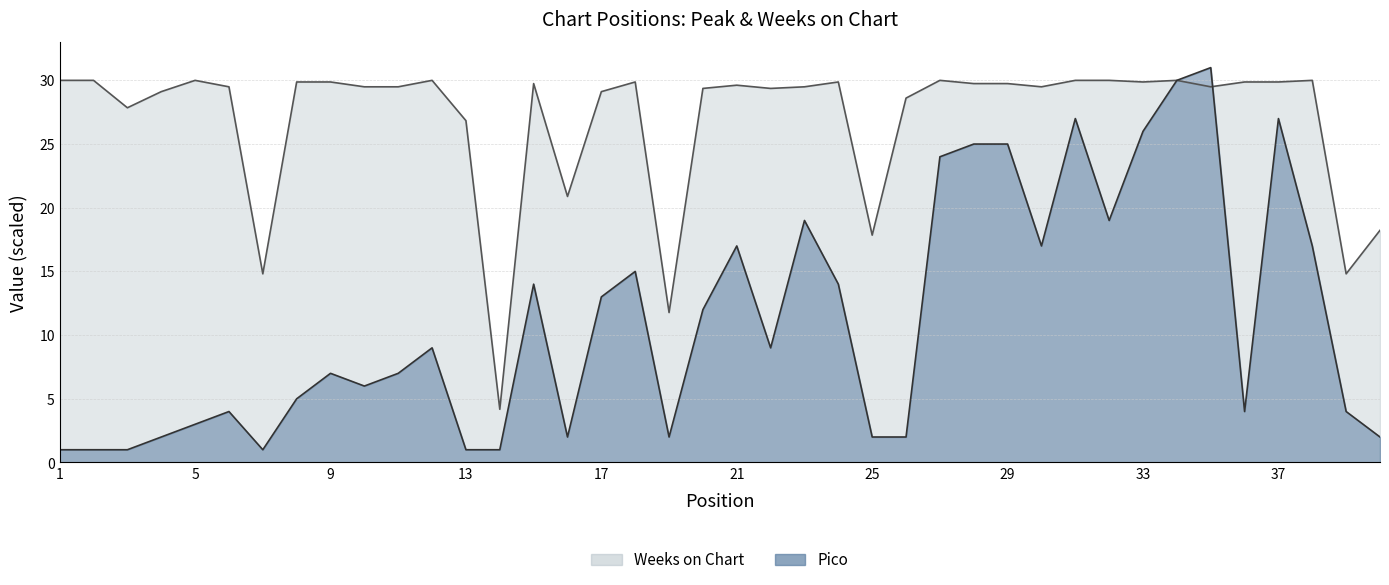

List the series in order of their overall mean, lowest first.

Pico, Weeks on Chart